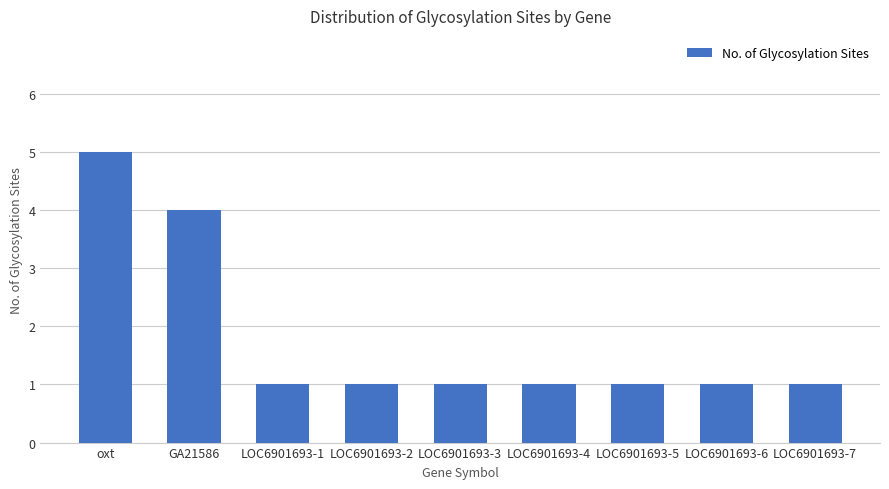

Which has a higher value, LOC6901693-2 or GA21586?

GA21586